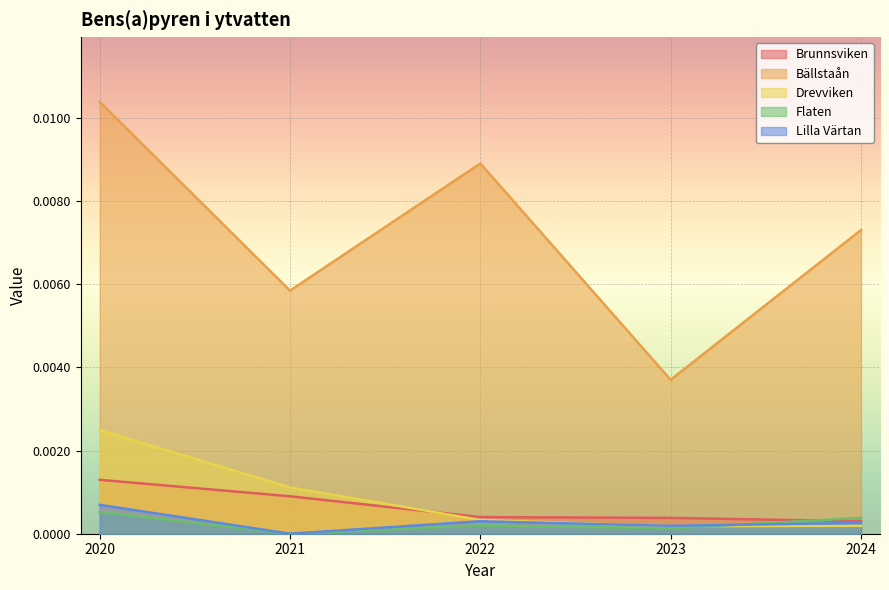

Does the chart display data point markers on the line(s)?

No